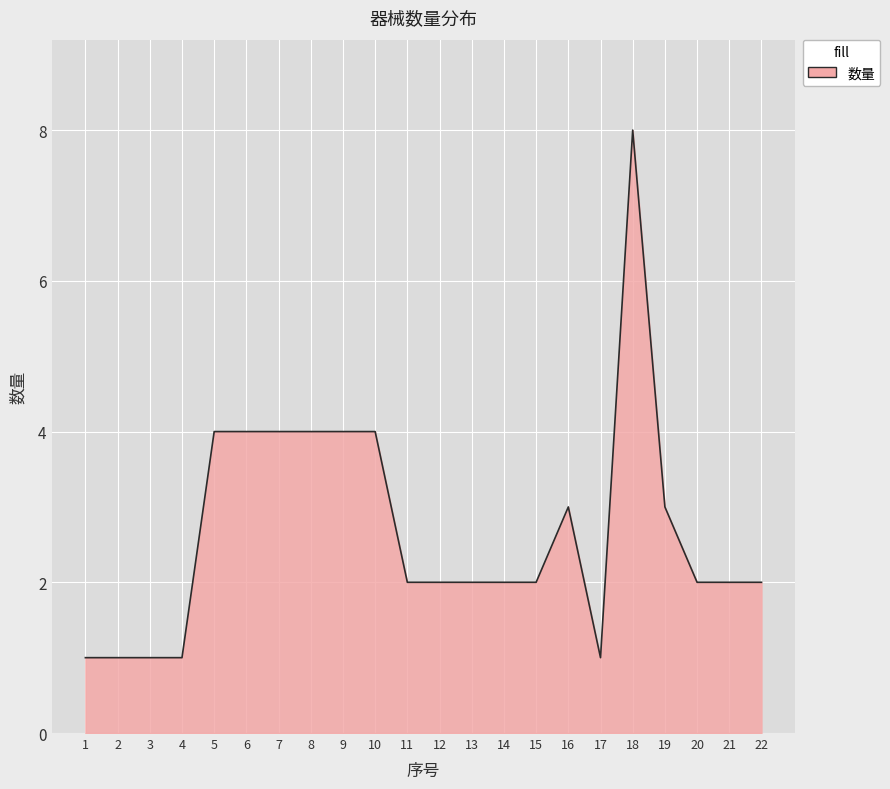

What is the ratio of the value at 12 to the value at 9?

0.5